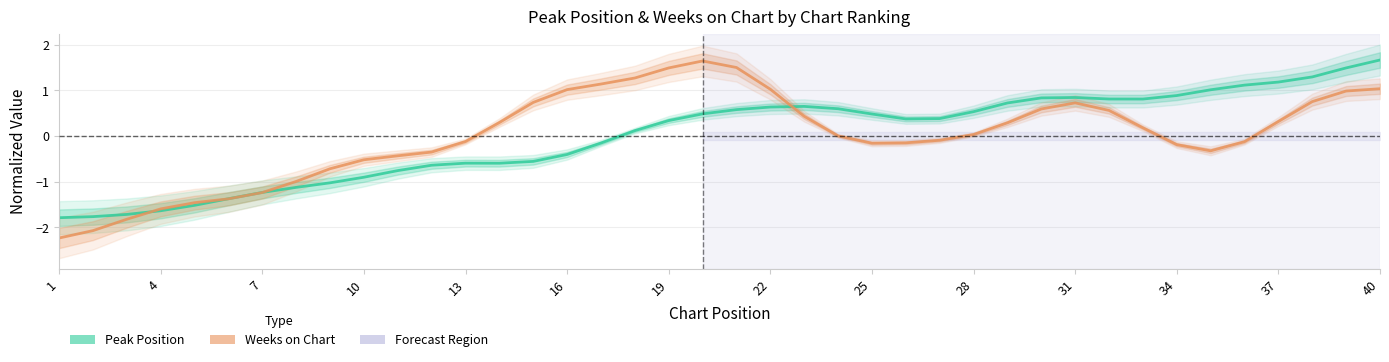

Reading right to left, extract all data points from this chart.

Peak Position: 1.7	1.5	1.3	1.2	1.1	1.0	0.9	0.8	0.8	0.8	0.8	0.7	0.5	0.4	0.4	0.5	0.6	0.6	0.6	0.6	0.5	0.3	0.1	-0.2	-0.4	-0.6	-0.6	-0.6	-0.6	-0.8	-0.9	-1.0	-1.1	-1.2	-1.4	-1.5	-1.6	-1.7	-1.8	-1.8
Weeks on Chart: 1.0	1.0	0.8	0.3	-0.1	-0.3	-0.2	0.2	0.6	0.7	0.6	0.3	0.0	-0.1	-0.2	-0.2	0.0	0.4	1.0	1.5	1.6	1.5	1.3	1.1	1.0	0.7	0.3	-0.1	-0.4	-0.4	-0.5	-0.7	-1.0	-1.2	-1.4	-1.5	-1.6	-1.8	-2.1	-2.2